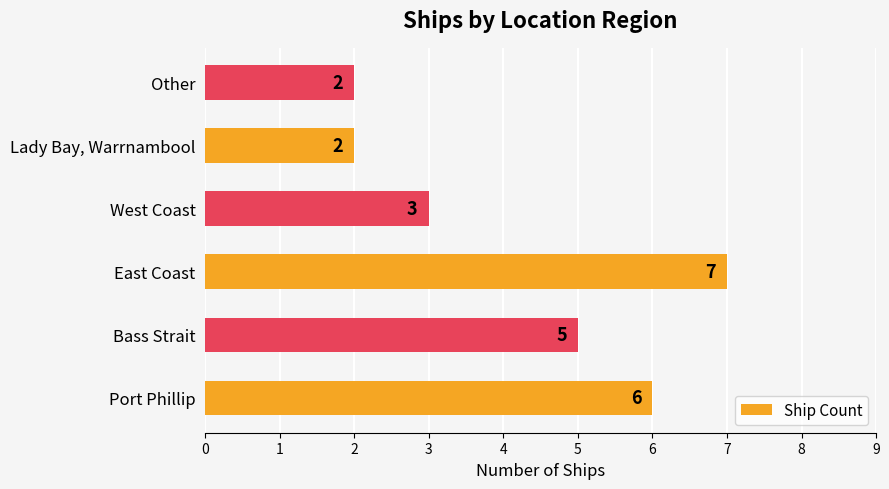

Count the values in the range 2 to 6.

5